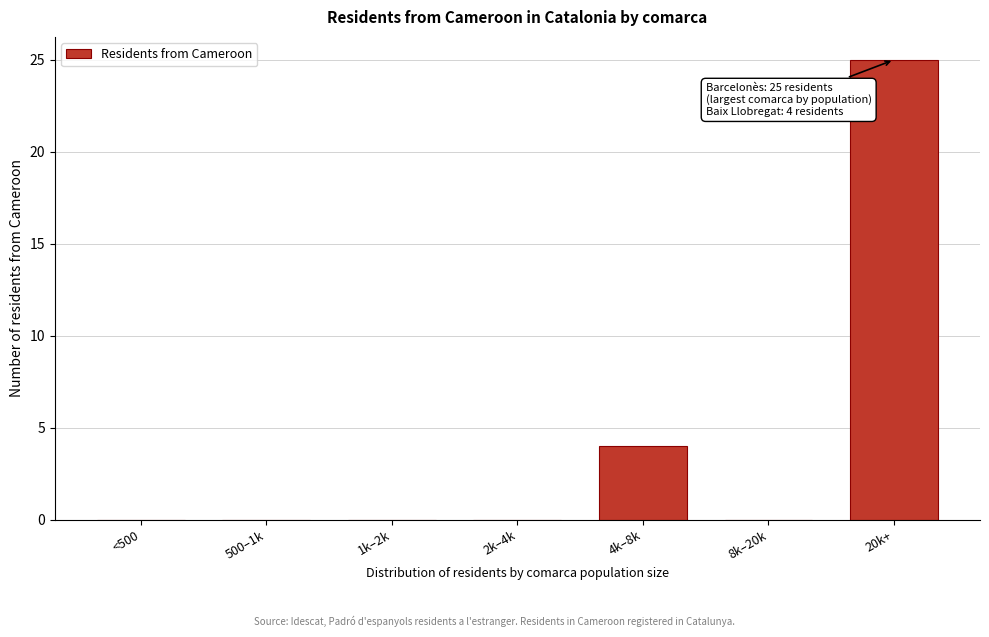

Reading left to right, list all the values displayed in this chart.

<500=0	500–1k=0	1k–2k=0	2k–4k=0	4k–8k=4	8k–20k=0	20k+=25